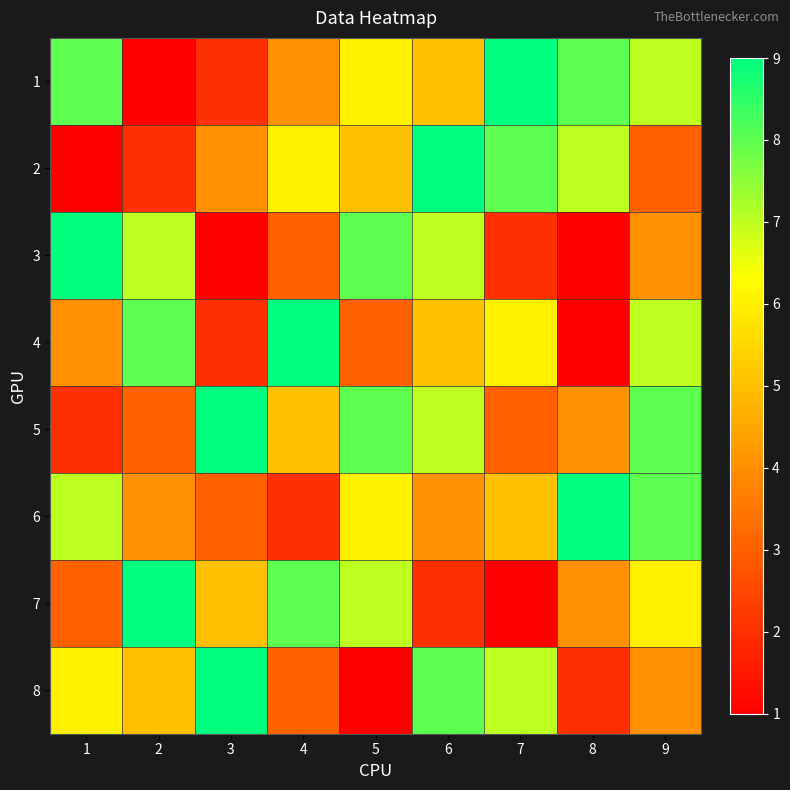

Reading left to right, extract all data points from this chart.

1: 1=8	2=1	3=2	4=4	5=6	6=5	7=9	8=8	9=7
2: 1=1	2=2	3=4	4=6	5=5	6=9	7=8	8=7	9=3
3: 1=9	2=7	3=1	4=3	5=8	6=7	7=2	8=1	9=4
4: 1=4	2=8	3=2	4=9	5=3	6=5	7=6	8=1	9=7
5: 1=2	2=3	3=9	4=5	5=8	6=7	7=3	8=4	9=8
6: 1=7	2=4	3=3	4=2	5=6	6=4	7=5	8=9	9=8
7: 1=3	2=9	3=5	4=8	5=7	6=2	7=1	8=4	9=6
8: 1=6	2=5	3=9	4=3	5=1	6=8	7=7	8=2	9=4